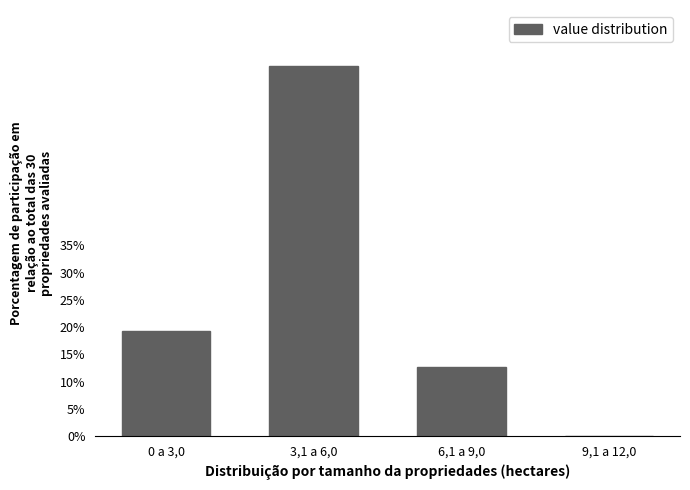

Reading left to right, list all the values displayed in this chart.

0 a 3,0=19.3	3,1 a 6,0=68.0	6,1 a 9,0=12.7	9,1 a 12,0=0.0